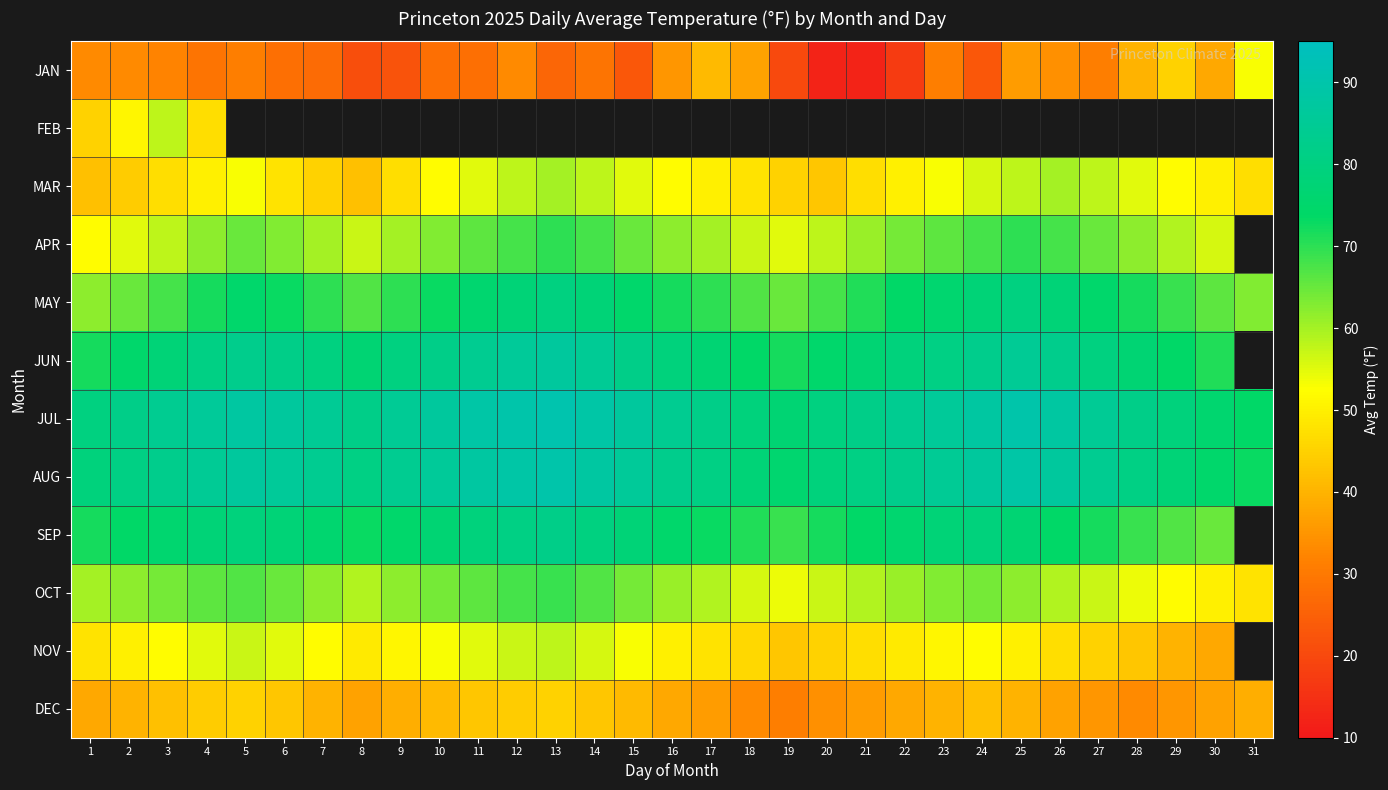

How many series are shown in this chart?

12